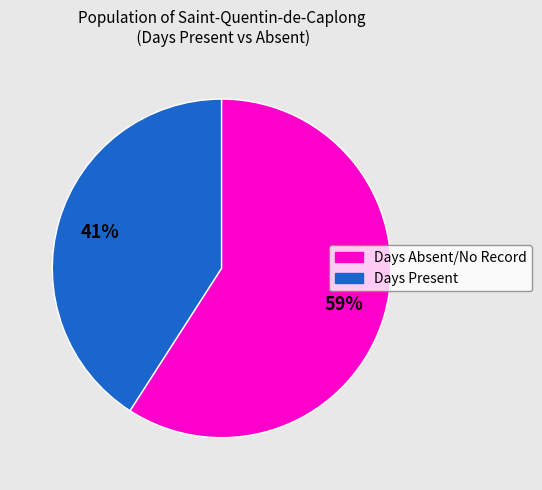

To the nearest percent, what is the average slice percentage?

50%